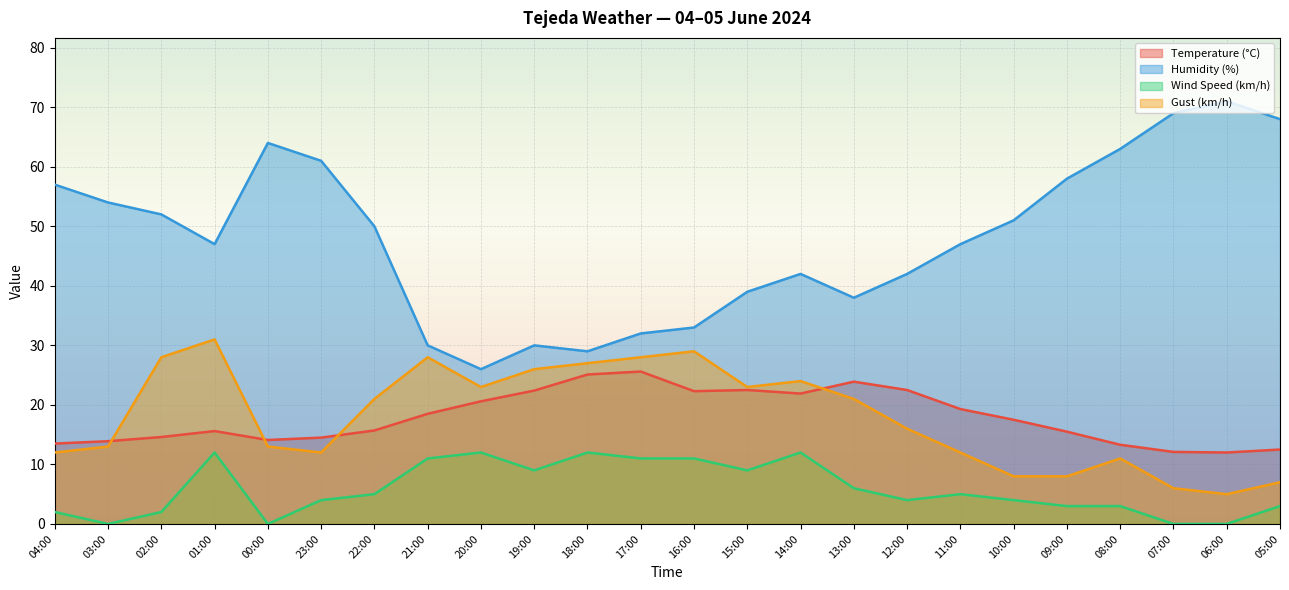

At which category does Wind Speed (km/h) reach its first local valley?

03:00